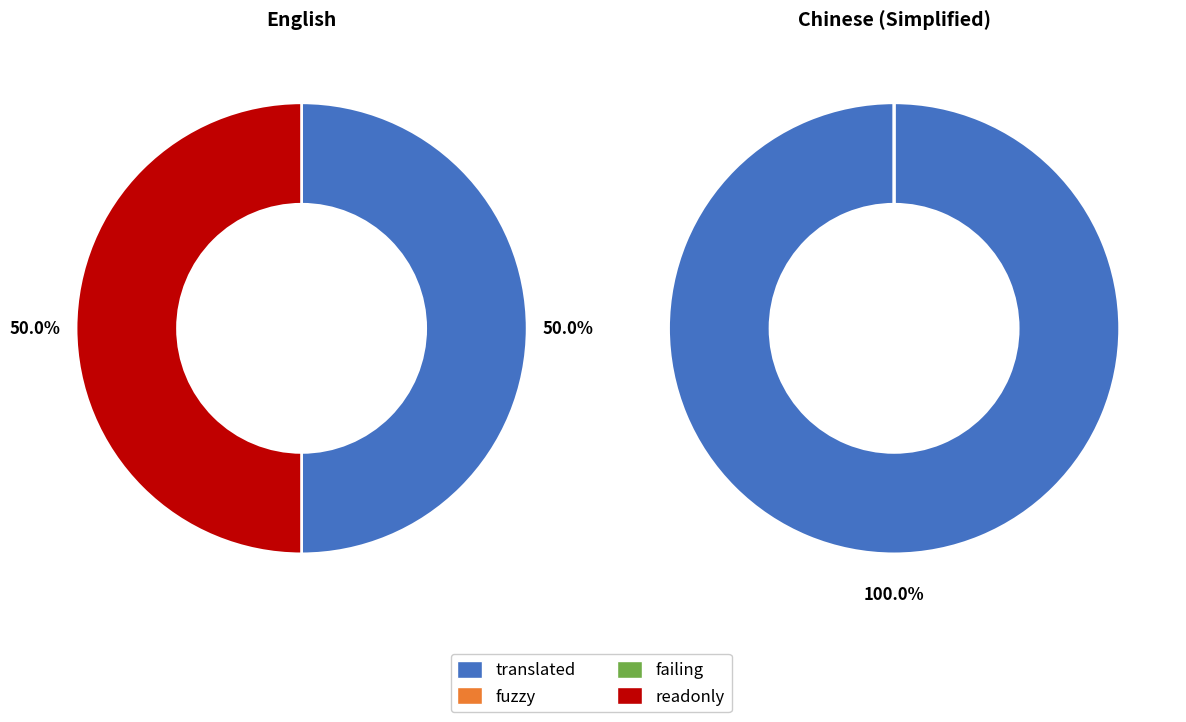

To the nearest percent, what percentage of the pie is English?

100%